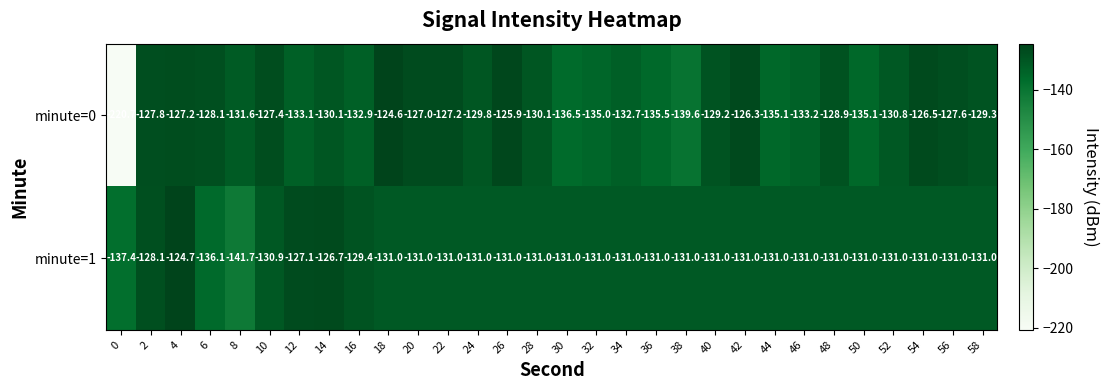

At which category is the sum across all series the highest?

4